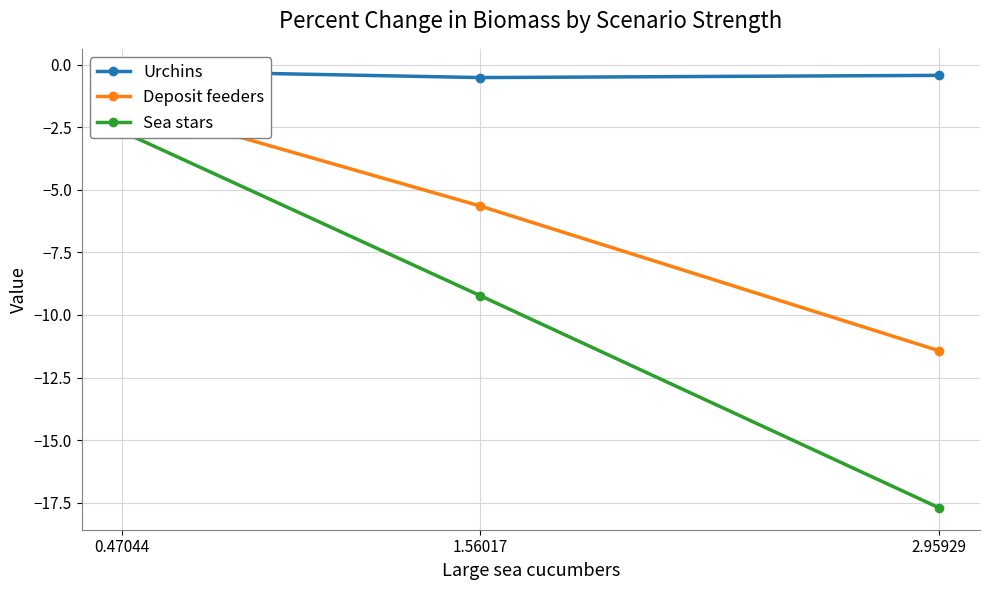

Between 0.47044 and 1.56017, which series saw the biggest shift?

Sea stars